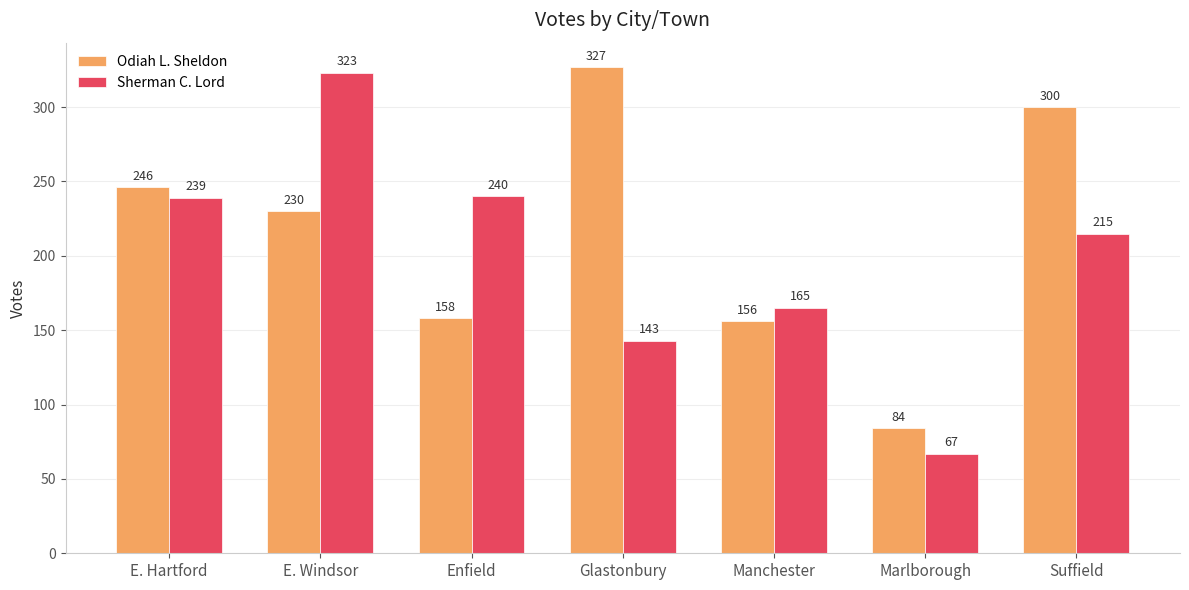

Is it true that Sherman C. Lord equals 215 at Suffield?

True